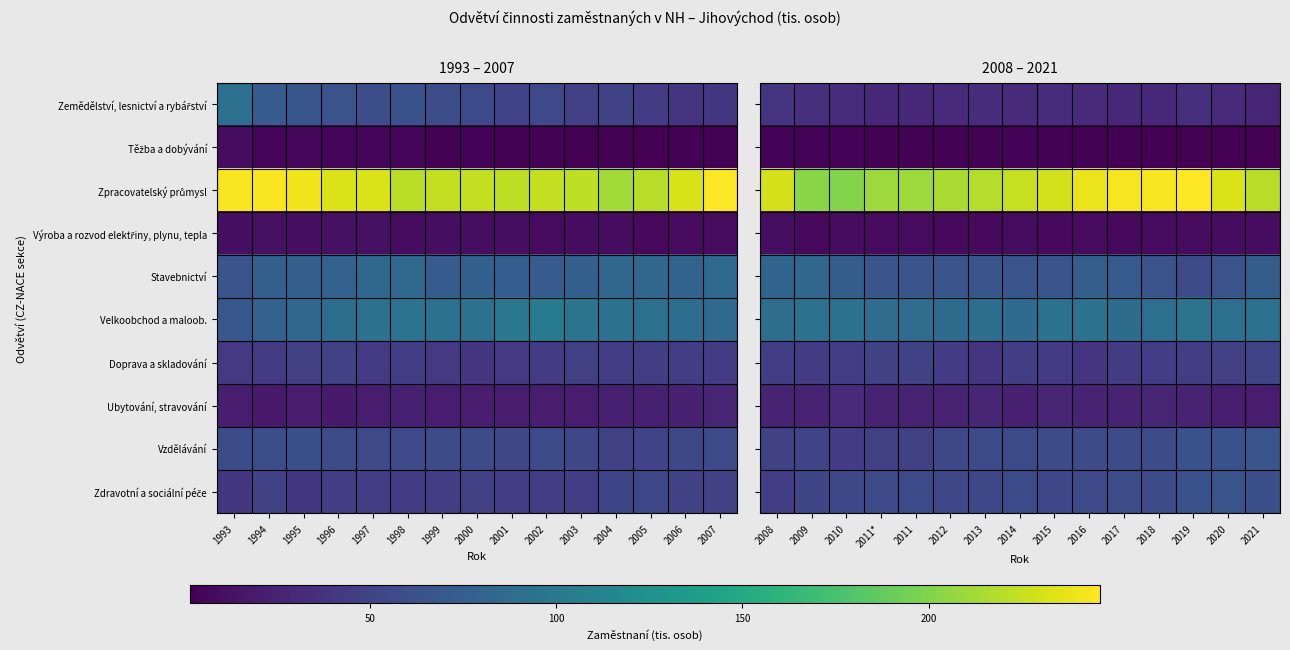

What is the difference between the Ubytování, stravování values at 2015 and 2019?

1.5